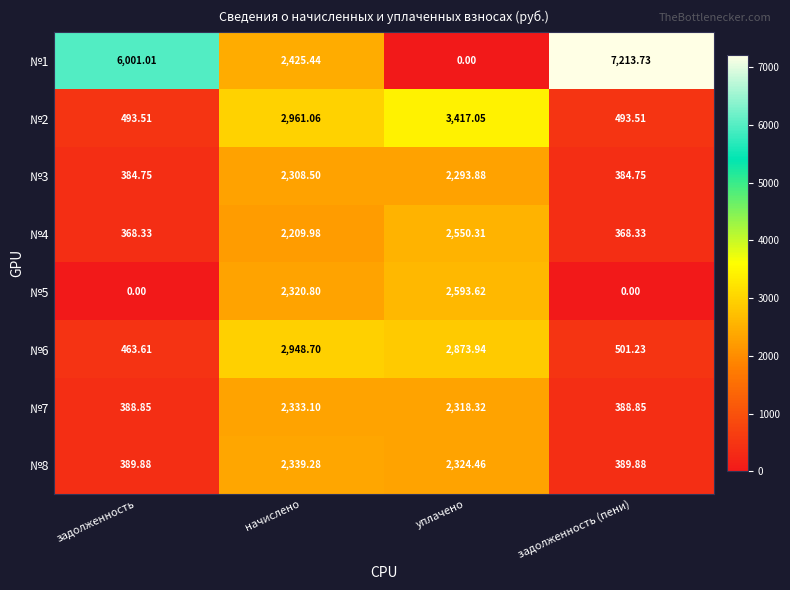

Where does the №7 series first go above 2318?

начислено